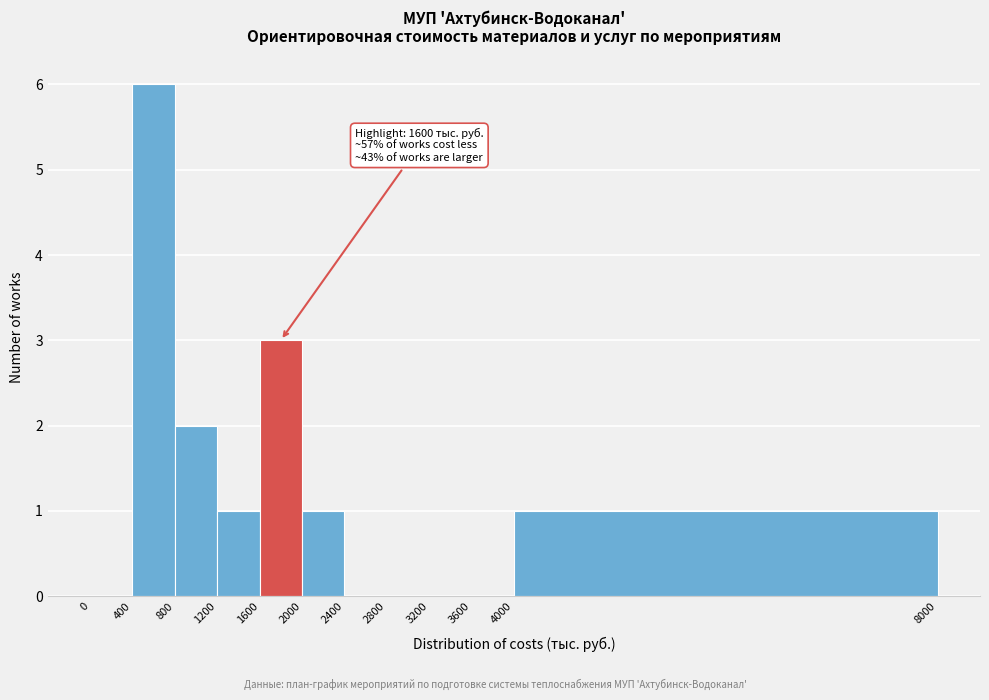

Over which range of the x-axis is the bar tallest?

400 to 800